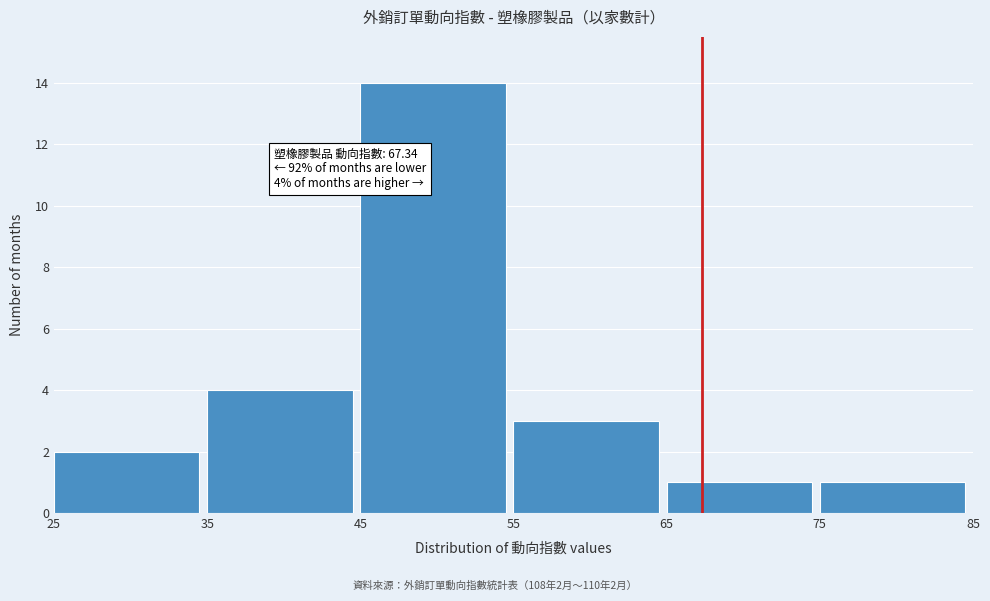

Which range on the x-axis has the tallest bar?

45 to 55